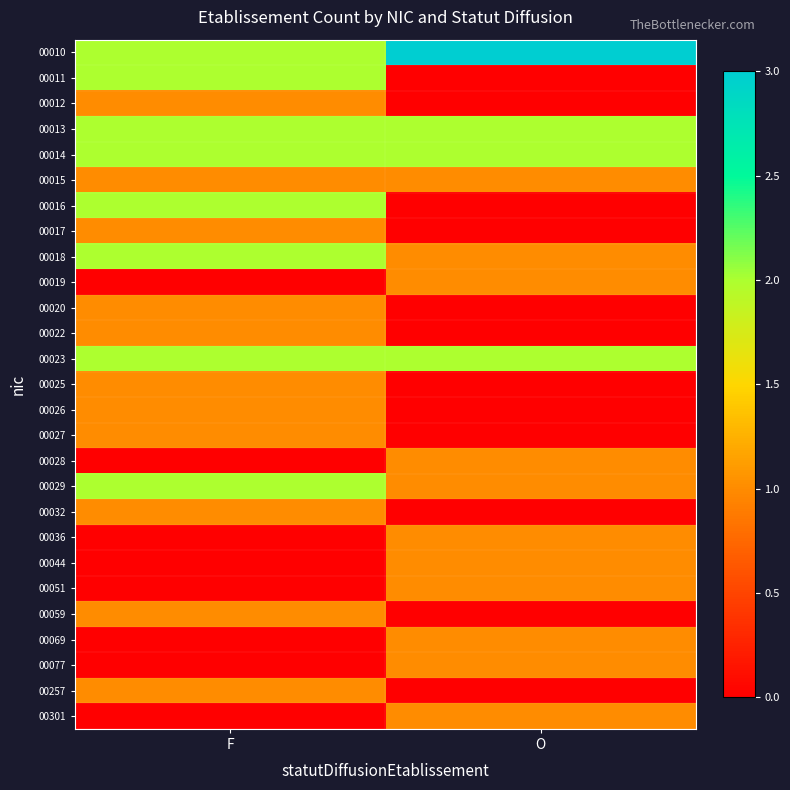

Which category has the highest value across all series?

O